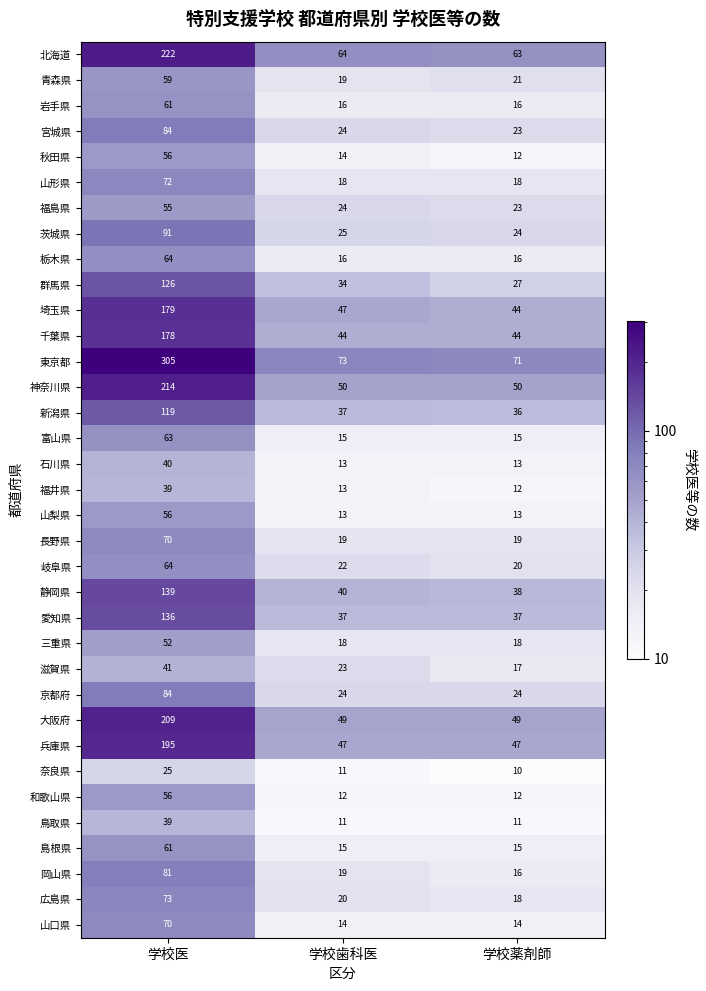

List the labels in order of 宮城県 value, smallest first.

学校薬剤師, 学校歯科医, 学校医